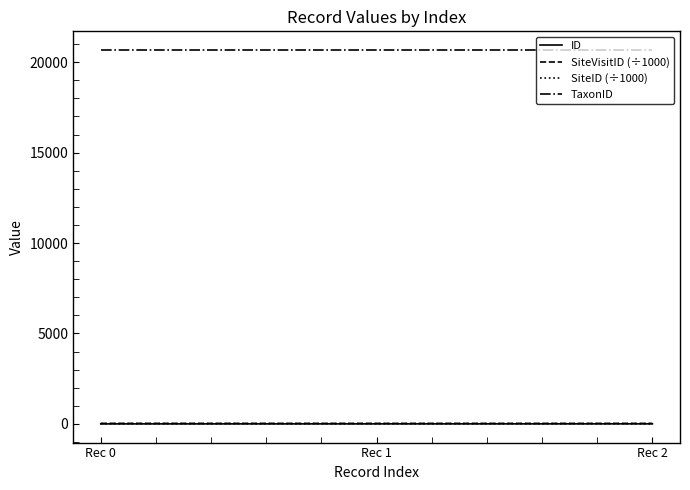

Does the chart have visible grid lines?

No